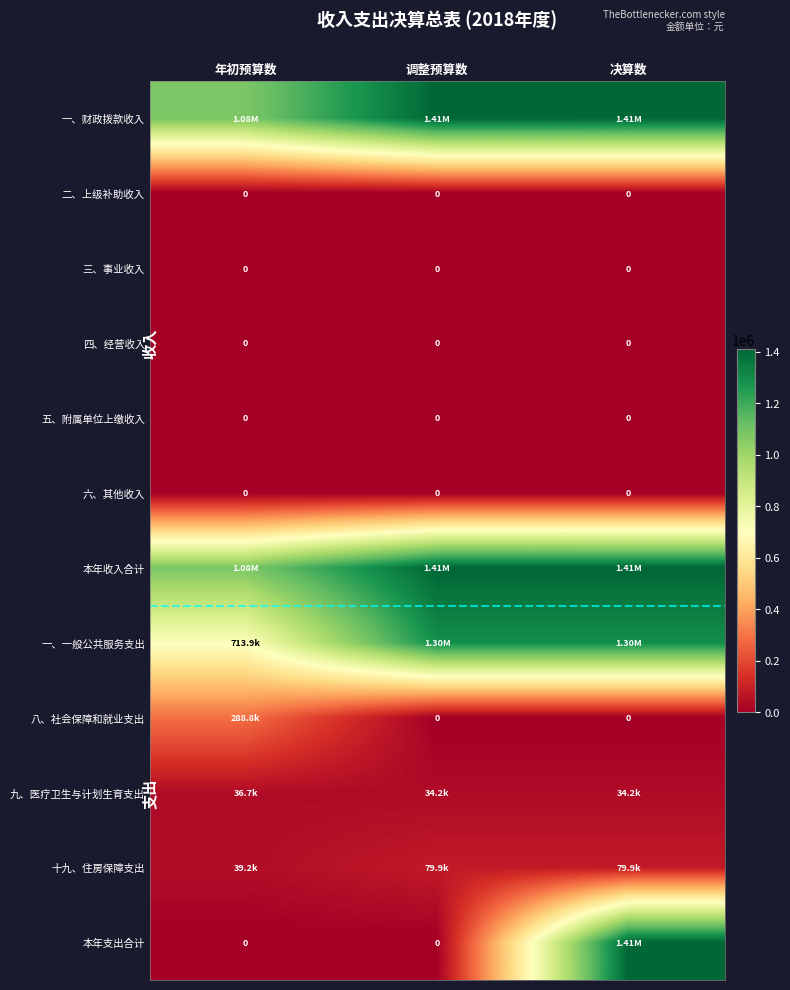

Which has a higher value, 决算数 or 年初预算数?

决算数